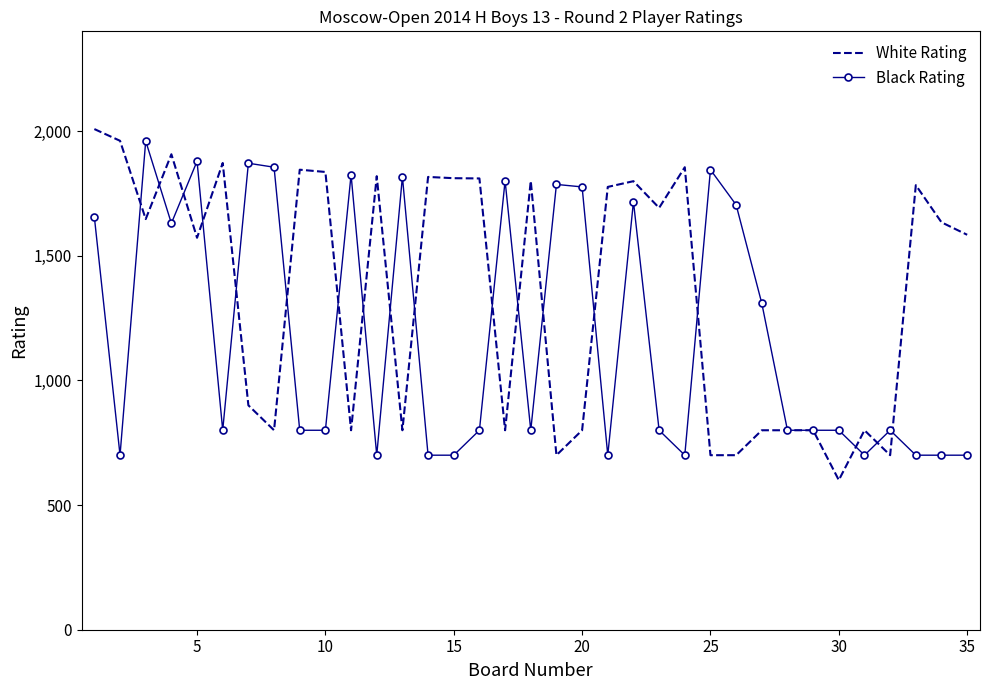

Which series has the largest range (max minus min)?

White Rating